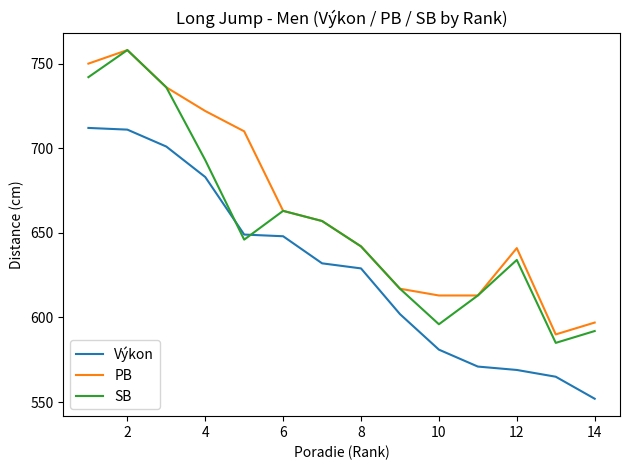

What is the maximum value for Výkon?

712